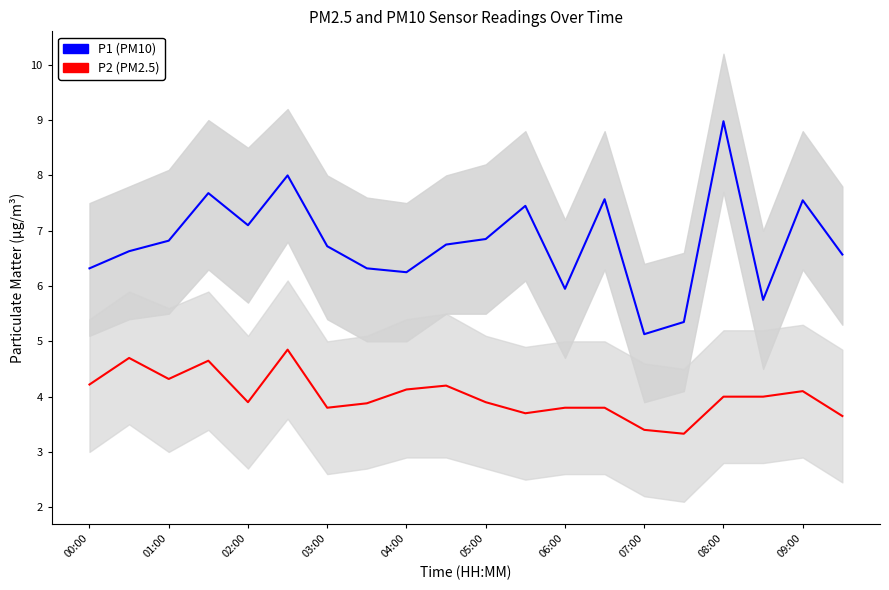

What is the value of the P1 (PM10) point at the 8th from the left?

6.3